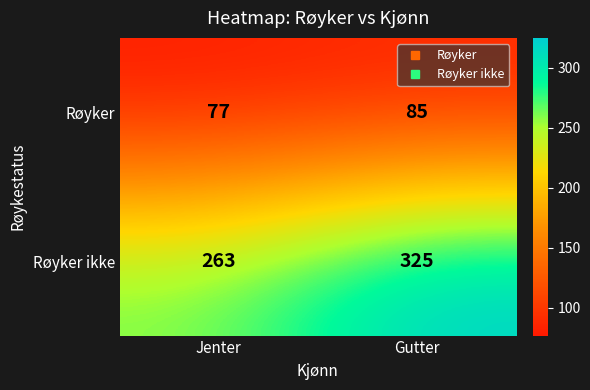

Rank the series at Jenter from lowest to highest value.

Røyker, Røyker ikke